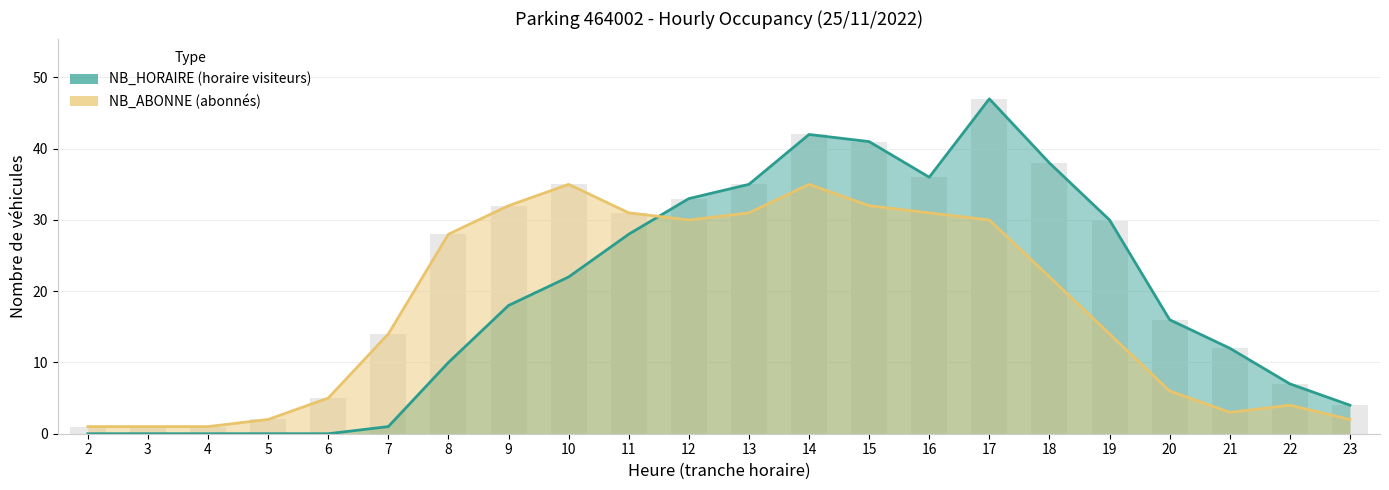

The NB_ABONNE series shows 30 at 12. True or false?

True